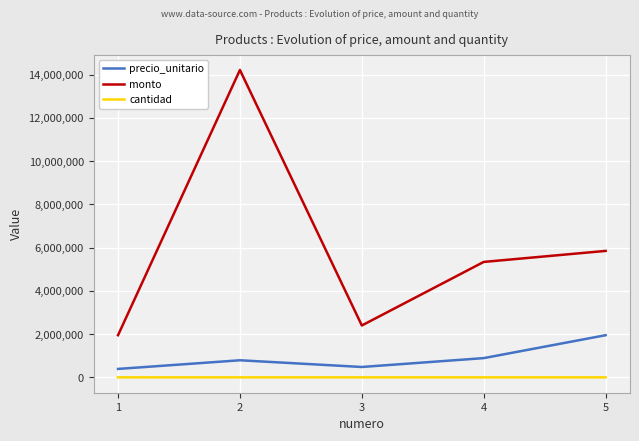

What is the average value of the cantidad series?

7